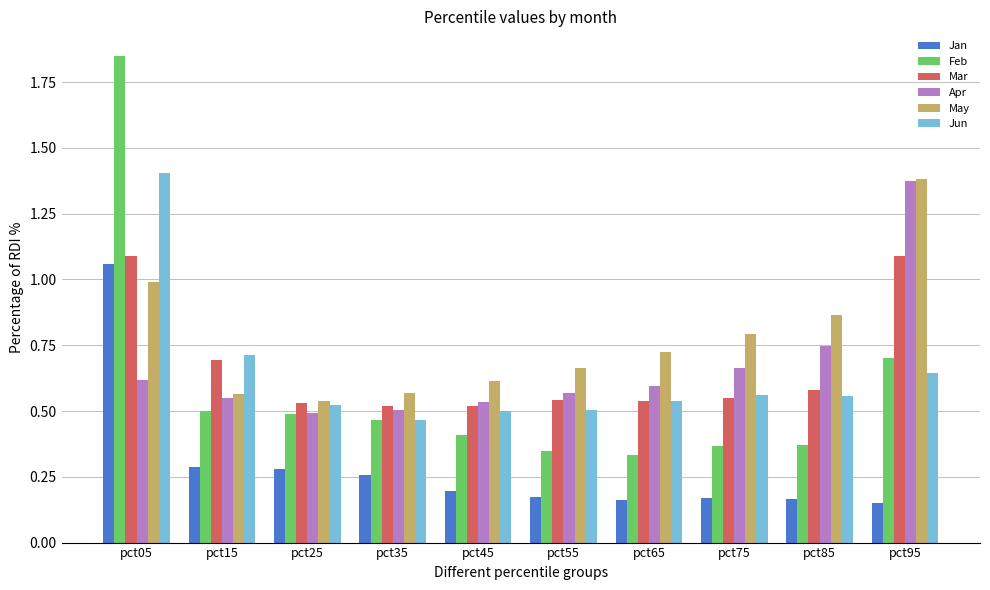

At which category does the chart reach its peak across all series?

pct05